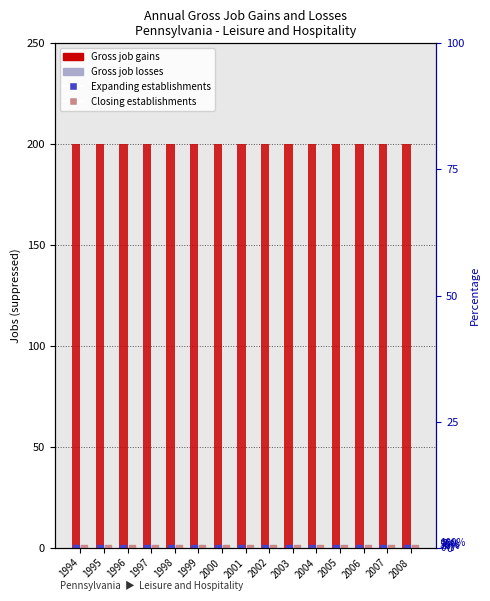

Which series reaches the maximum Y coordinate?

Gross job gains